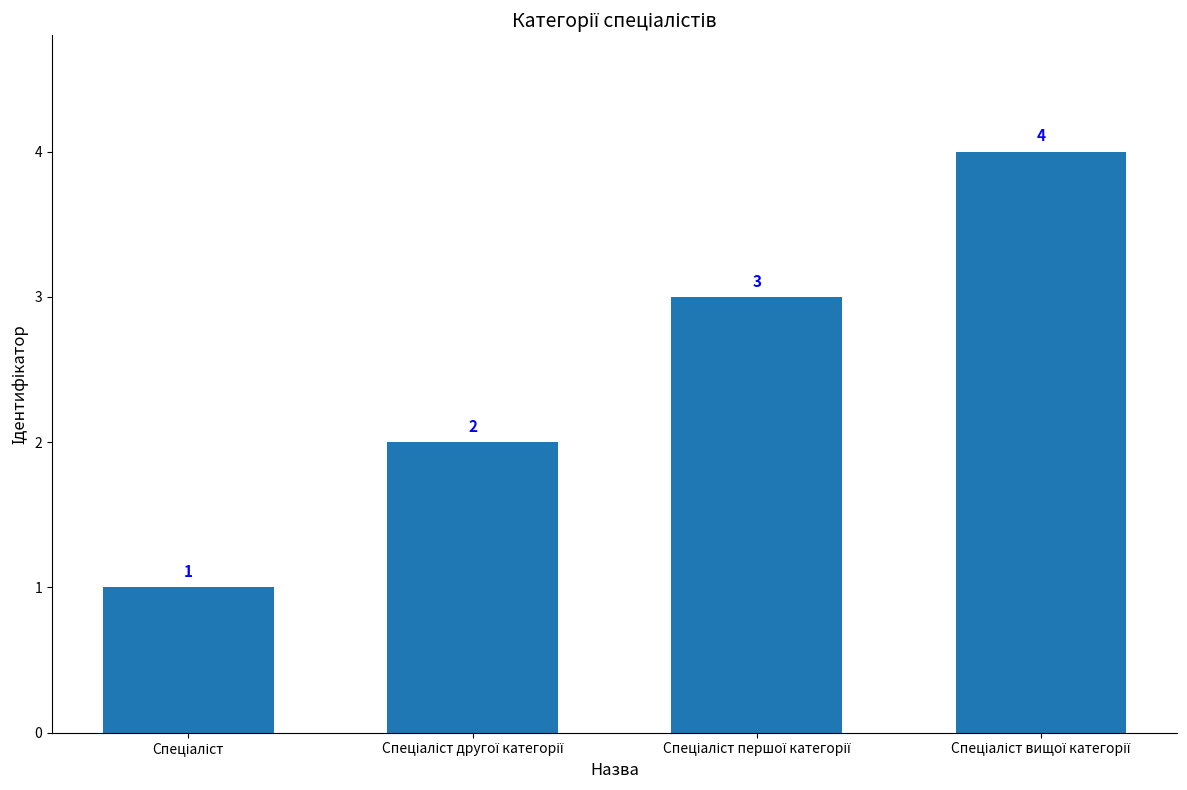

What is the value of the 1st bar from the left?

1